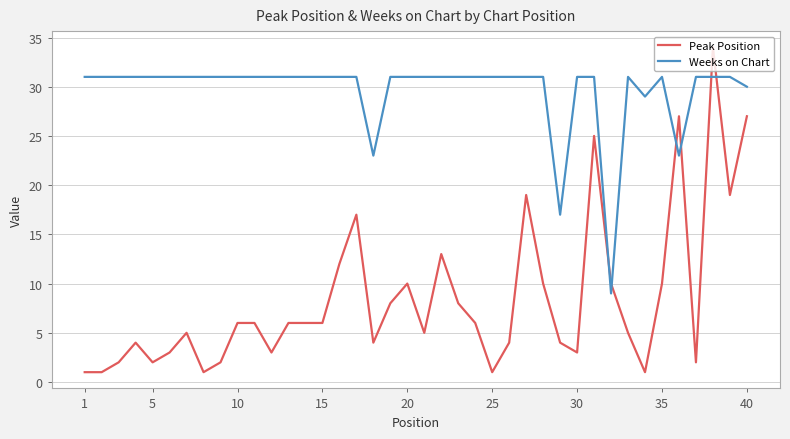

What is the highest value of the Weeks on Chart series?

31